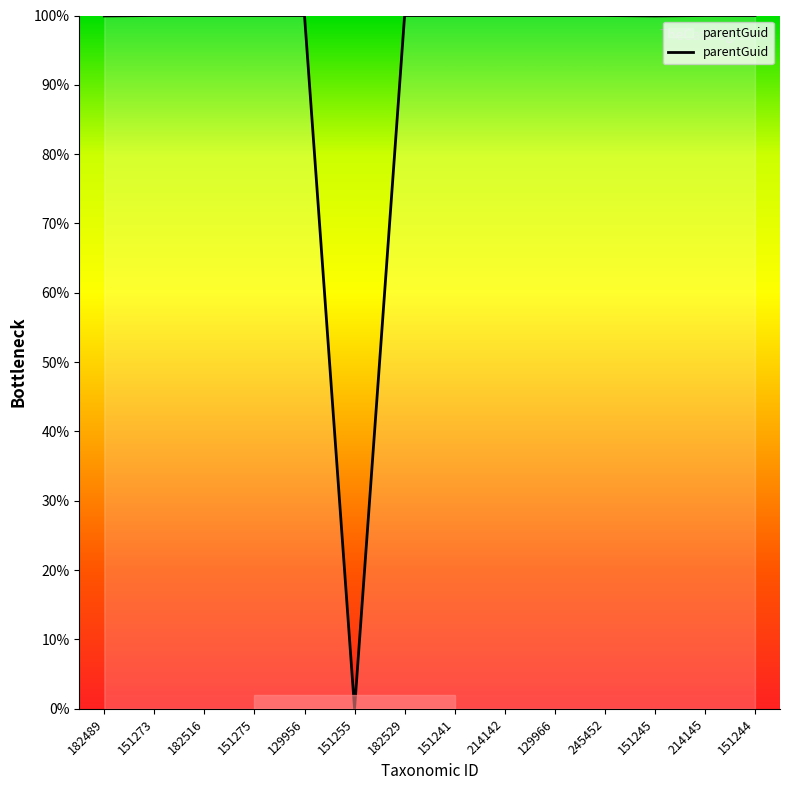

What is the approximate value at 151244?

100.0